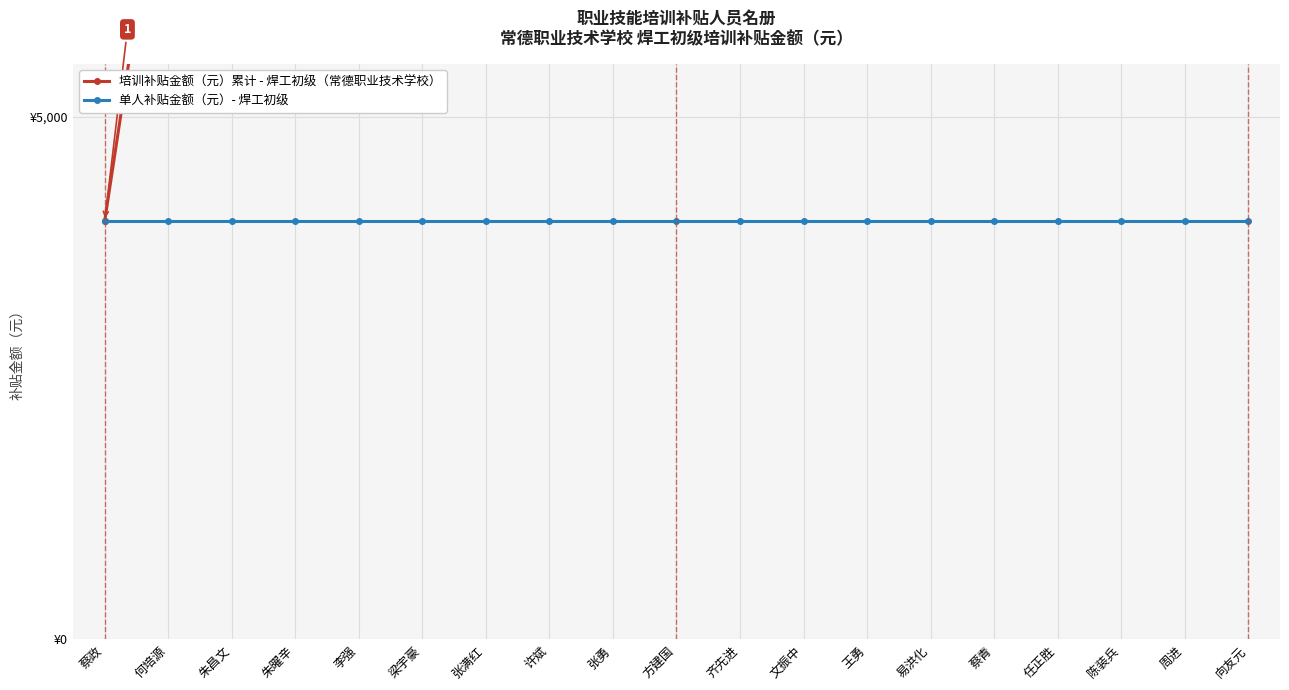

True or false: 单人补贴金额（元）- 焊工初级 has more than 1 points higher than both neighbors.

False